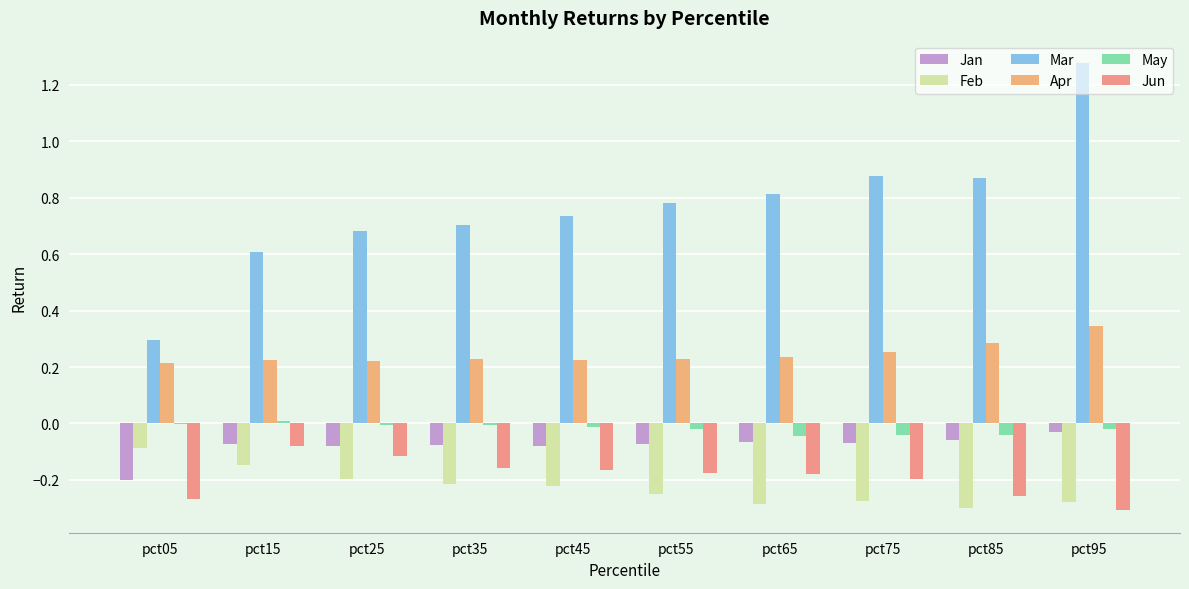

Rank the series by their maximum value, from lowest to highest.

Feb, Jun, Jan, May, Apr, Mar